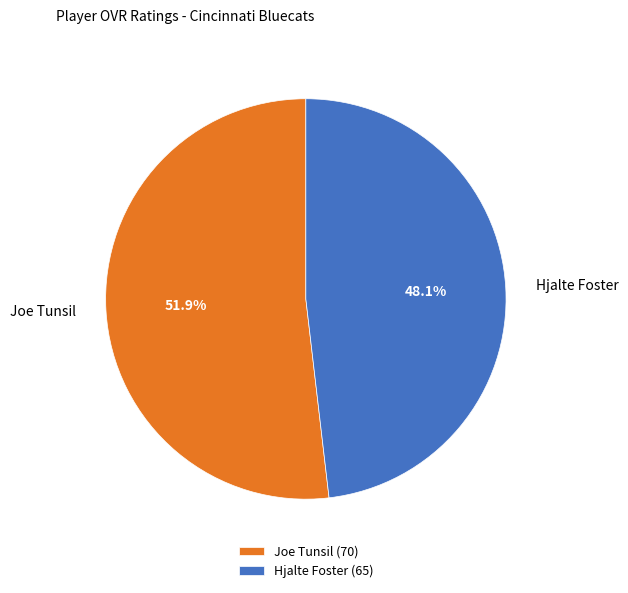

Approximately how many times larger is the value at Joe Tunsil compared to Hjalte Foster?

1.1